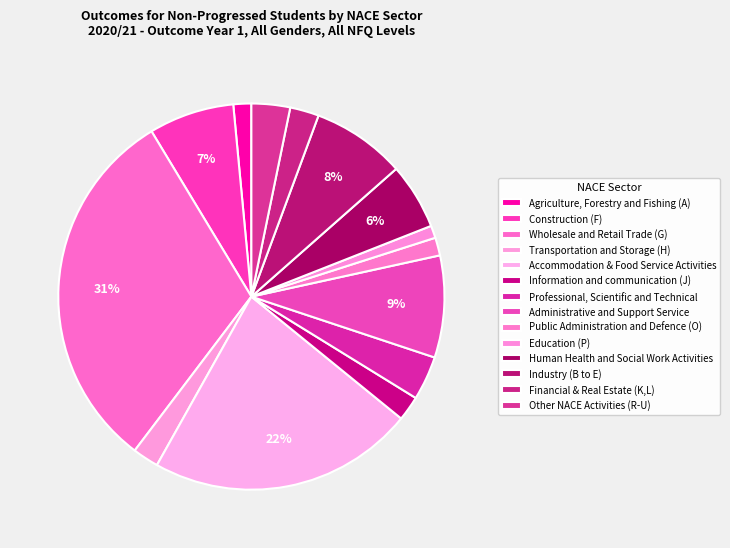

Count the number of slices in the pie.

14